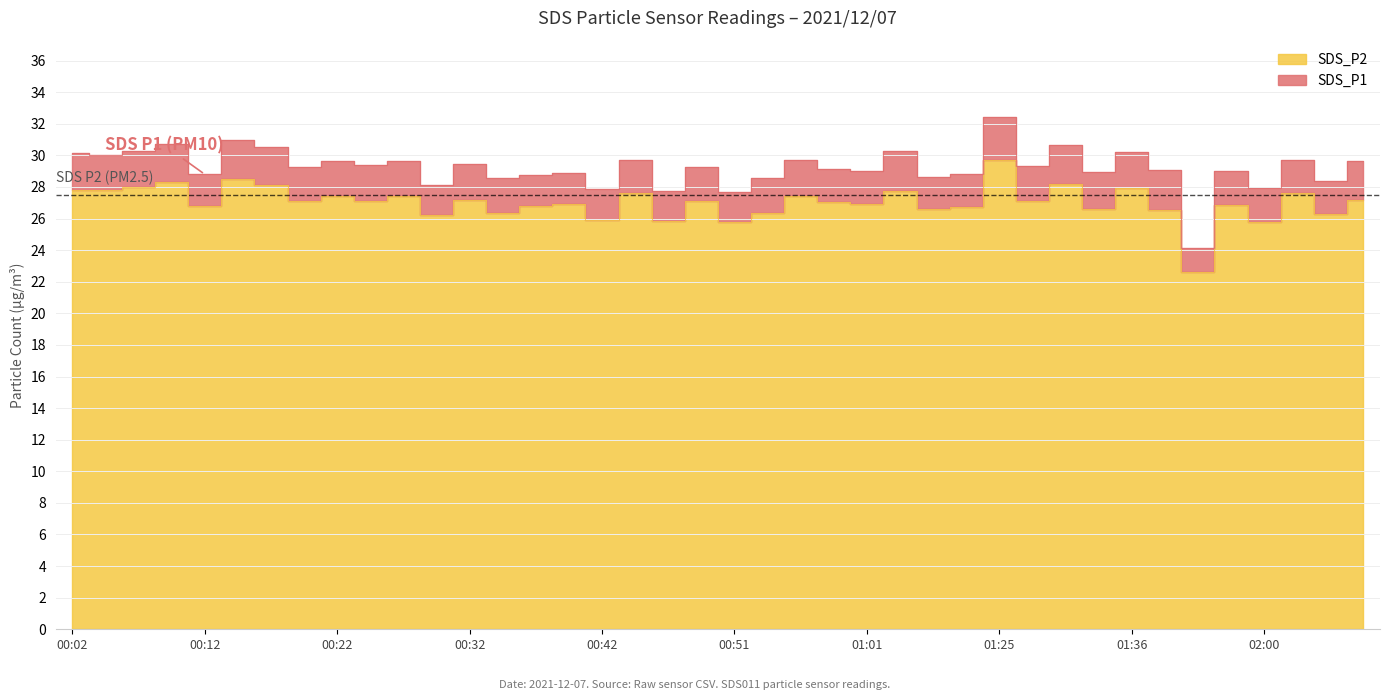

True or false: SDS_P1 has more than 0 points higher than both neighbors.

True